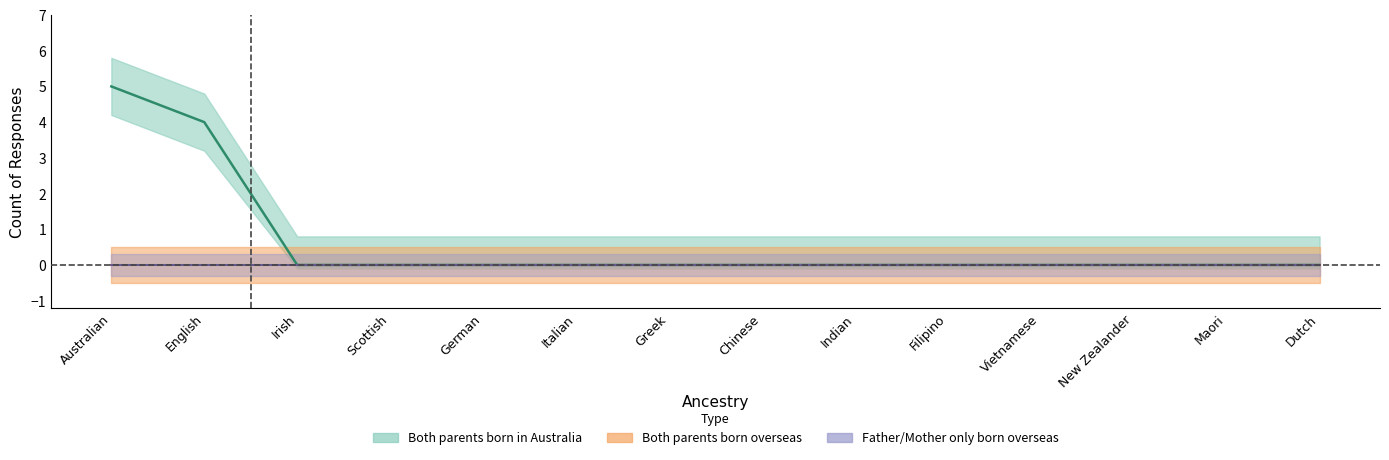

Between Dutch and Irish, which is larger?

Dutch